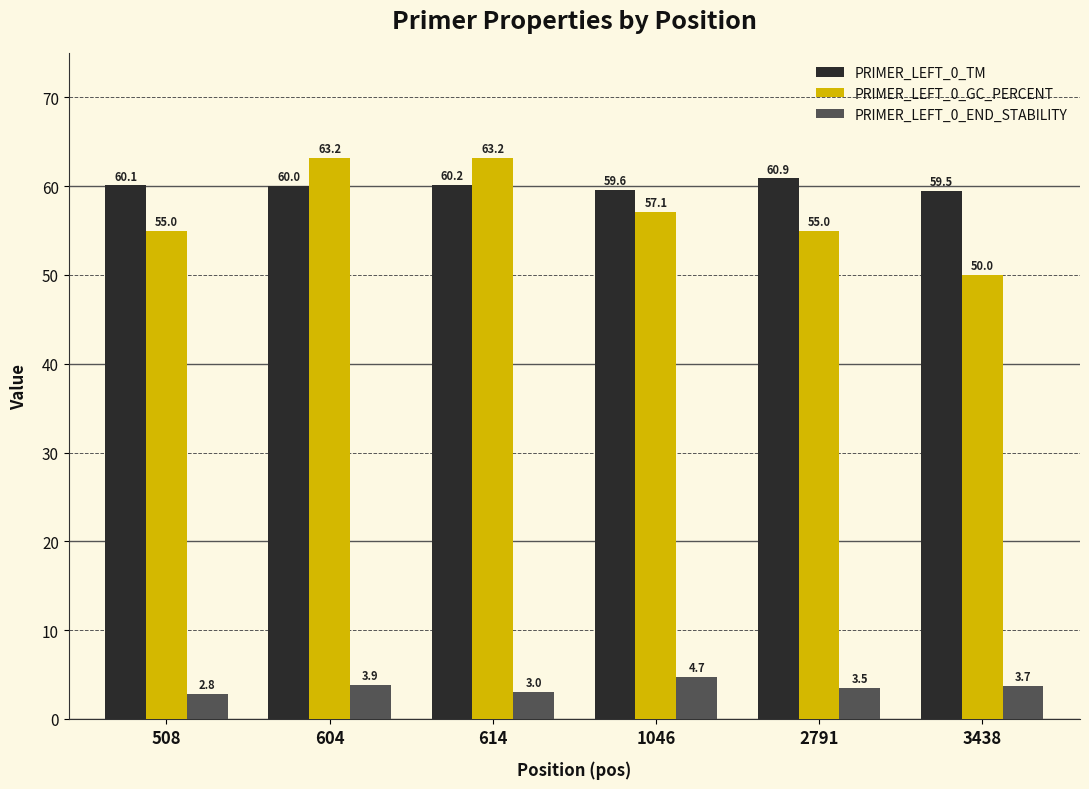

Which series has the widest spread of values?

PRIMER_LEFT_0_GC_PERCENT